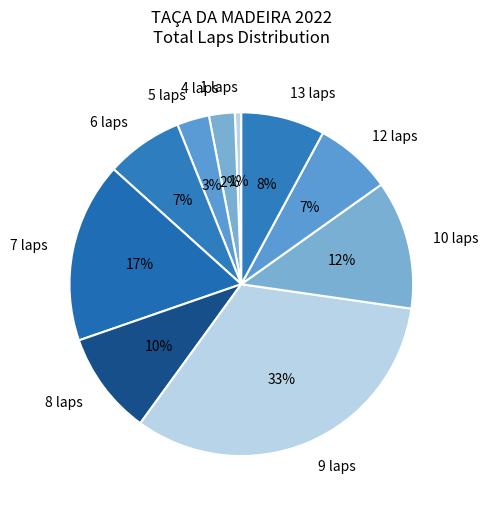

How many segments does this pie chart have?

10